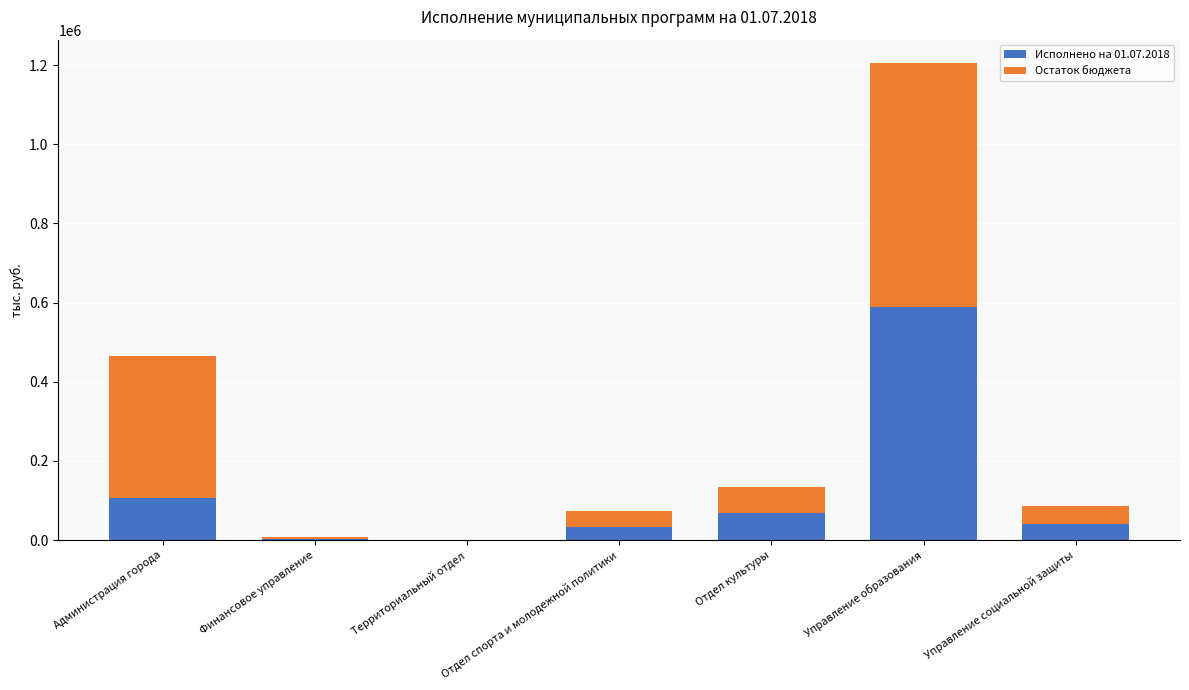

At which label does Исполнено на 01.07.2018 first exceed 41673?

Администрация города